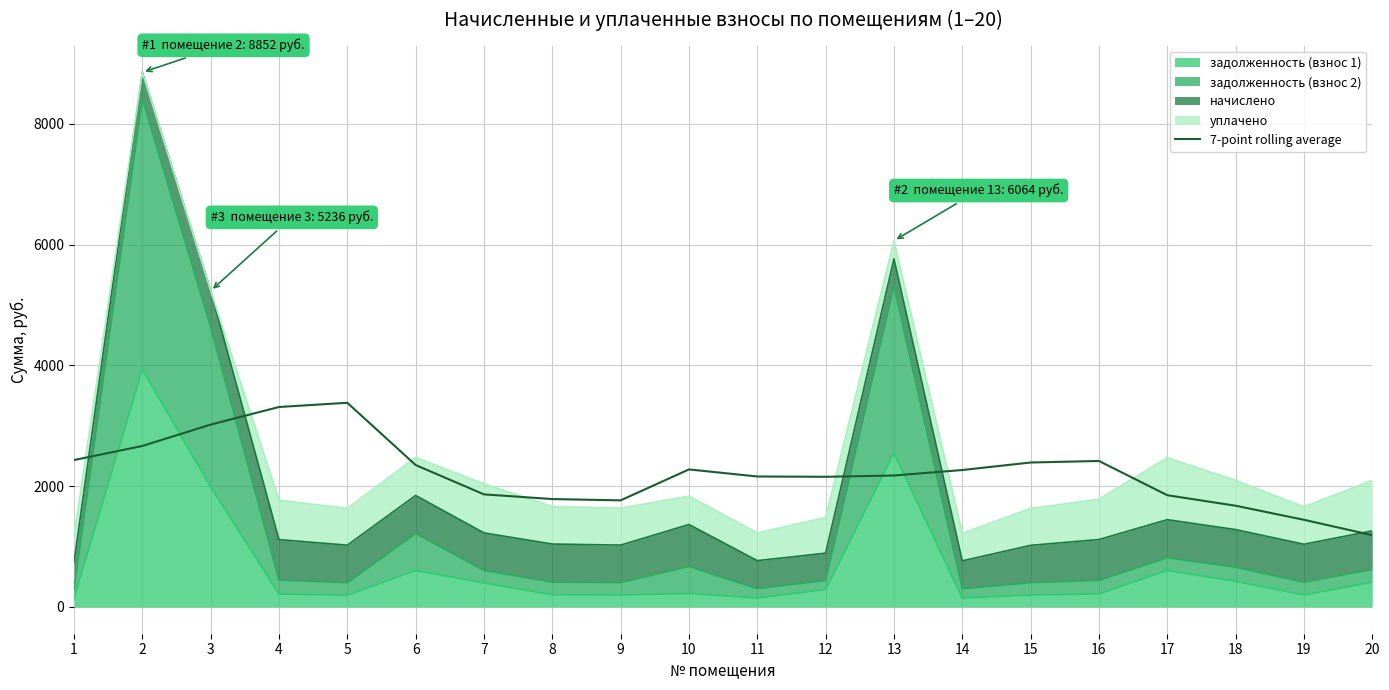

What is the value of the 6th point from the left?

2350.3